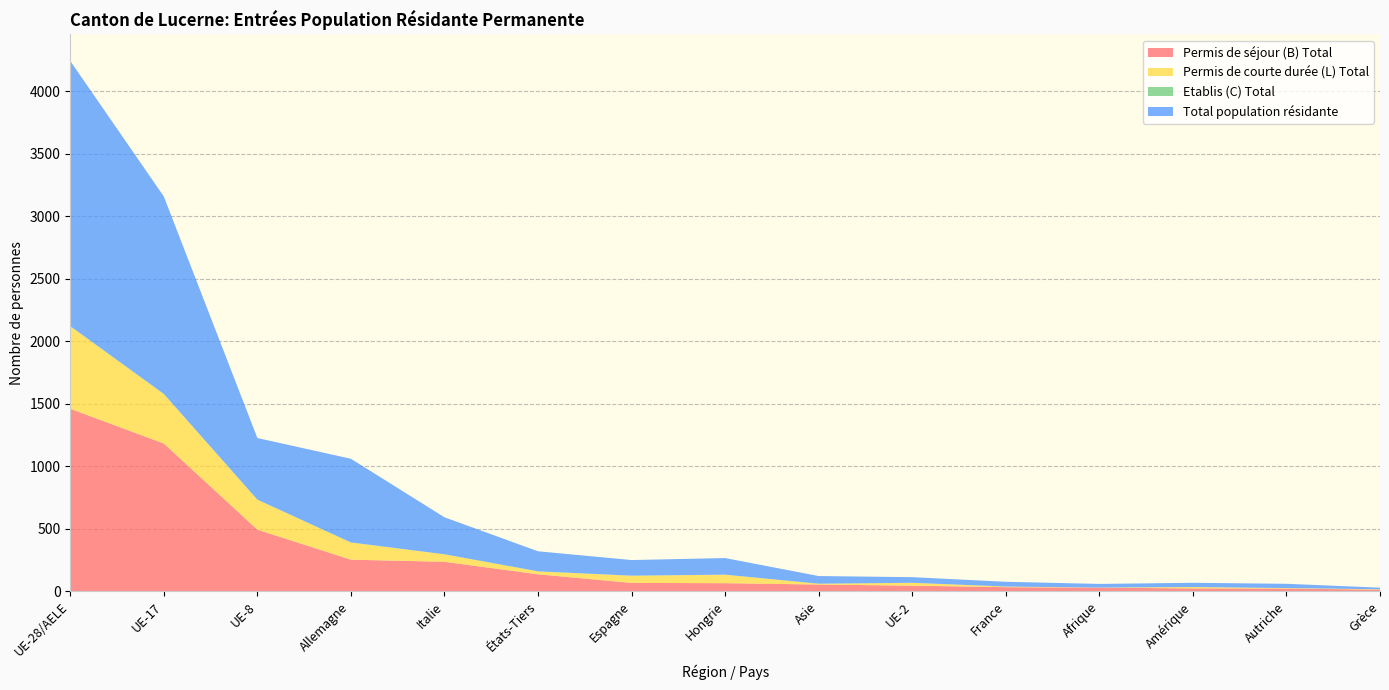

Reading left to right, list all the values displayed in this chart.

Permis de séjour (B) Total: UE-28/AELE=1460	UE-17=1182	UE-8=493	Allemagne=253	Italie=236	États-Tiers=136	Espagne=67	Hongrie=65	Asie=54	UE-2=45	France=33	Afrique=29	Amérique=23	Autriche=22	Grèce=13
Permis de courte durée (L) Total: UE-28/AELE=660	UE-17=396	UE-8=240	Allemagne=137	Italie=60	États-Tiers=23	Espagne=58	Hongrie=68	Asie=6	UE-2=23	France=5	Afrique=1	Amérique=11	Autriche=4	Grèce=3
Etablis (C) Total: UE-28/AELE=1	UE-17=1	UE-8=0	Allemagne=1	Italie=0	États-Tiers=1	Espagne=0	Hongrie=0	Asie=1	UE-2=0	France=0	Afrique=0	Amérique=0	Autriche=0	Grèce=0
Total population résidante: UE-28/AELE=2121	UE-17=1579	UE-8=493	Allemagne=669	Italie=296	États-Tiers=160	Espagne=125	Hongrie=133	Asie=61	UE-2=45	France=38	Afrique=29	Amérique=34	Autriche=34	Grèce=13